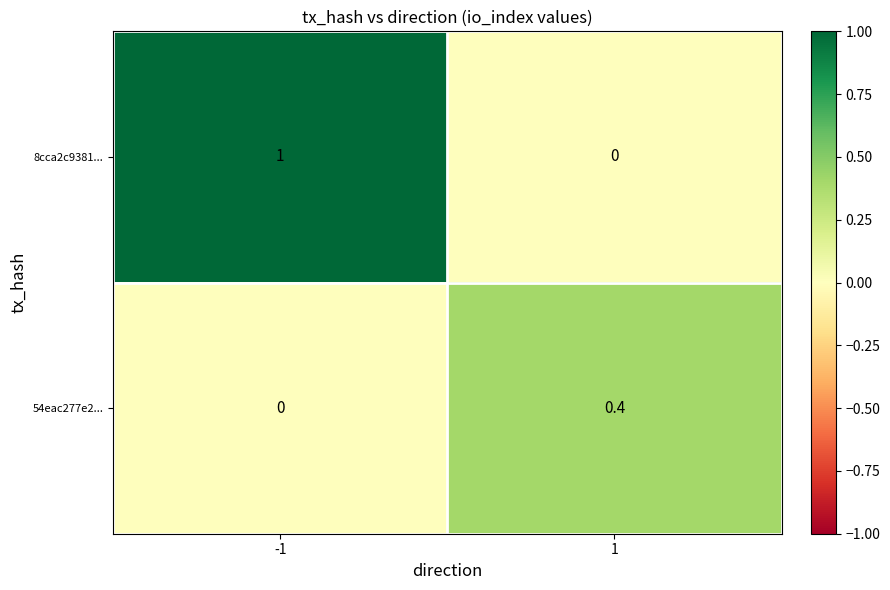

At 1, list the series in order from smallest to largest.

8cca2c9381..., 54eac277e2...